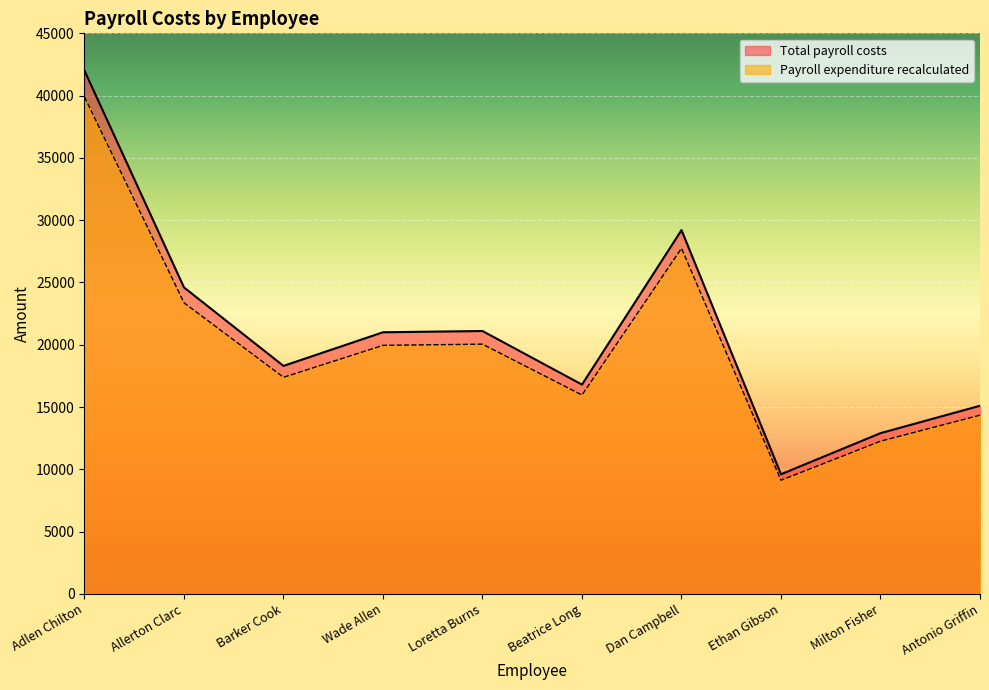

Reading right to left, list all the values displayed in this chart.

Total payroll costs: Antonio Griffin=15100	Milton Fisher=12900	Ethan Gibson=9600	Dan Campbell=29200	Beatrice Long=16800	Loretta Burns=21100	Wade Allen=21000	Barker Cook=18300	Allerton Clarc=24600	Adlen Chilton=42000
Payroll expenditure recalculated: Antonio Griffin=14345	Milton Fisher=12255	Ethan Gibson=9120	Dan Campbell=27740	Beatrice Long=15960	Loretta Burns=20045	Wade Allen=19950	Barker Cook=17385	Allerton Clarc=23370	Adlen Chilton=39900